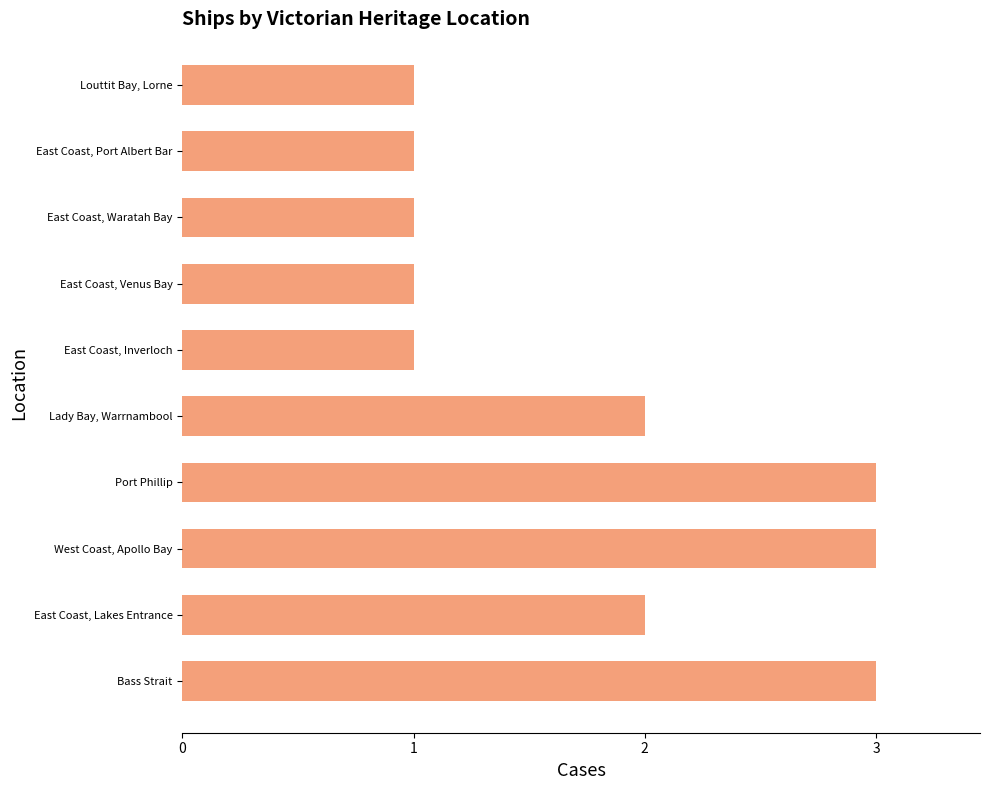

The value at Bass Strait is 1. True or false?

False